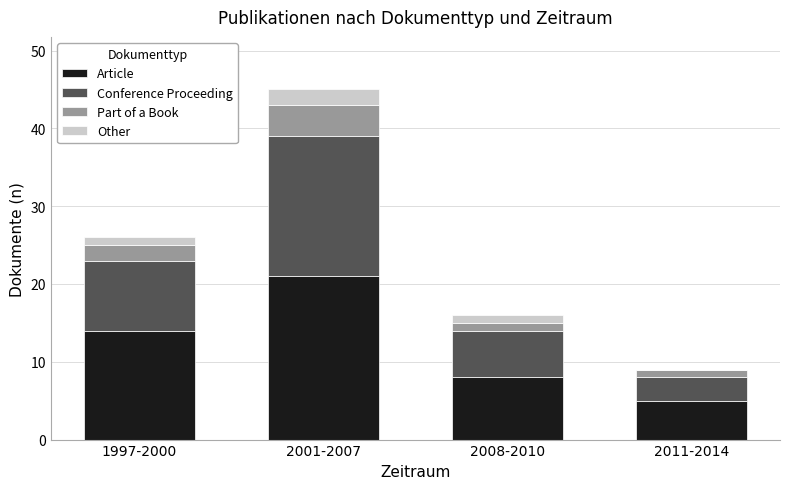

At which category is the sum across all series the highest?

2001-2007